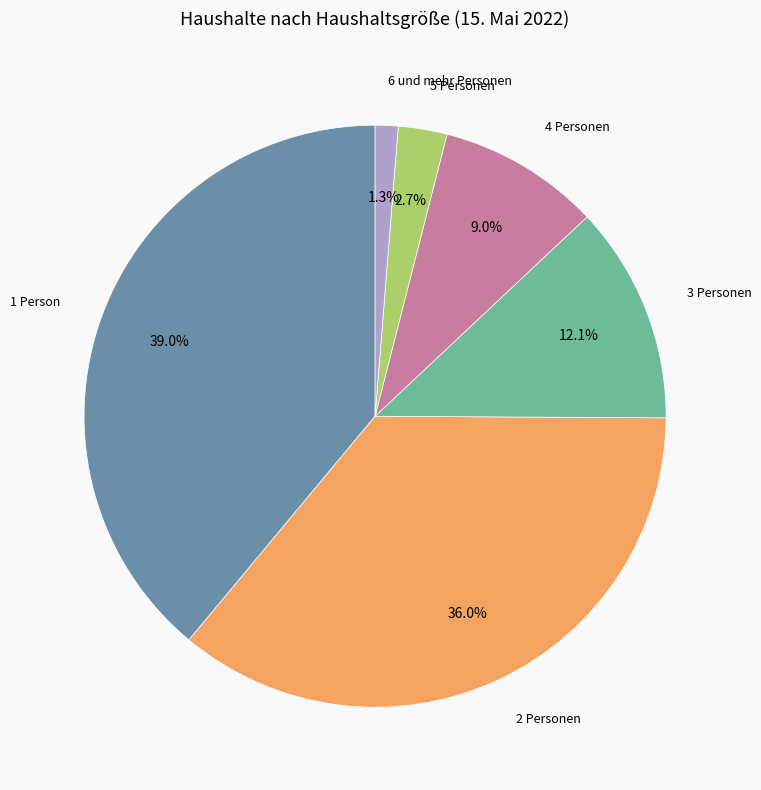

What is the smallest slice in the pie chart?

6 und mehr Personen